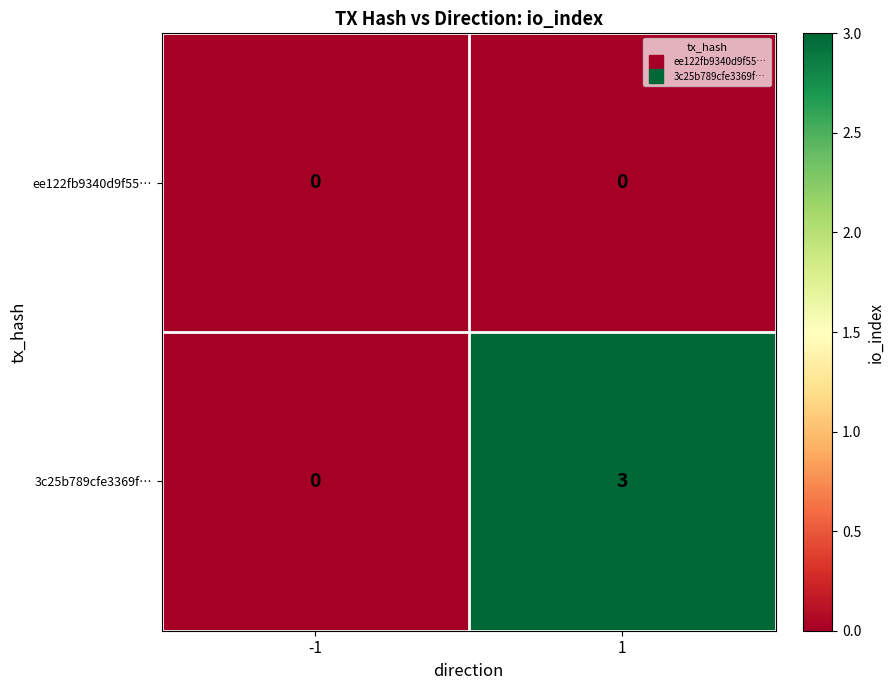

Rank the categories by 3c25b789cfe3369f… value from highest to lowest.

1, -1